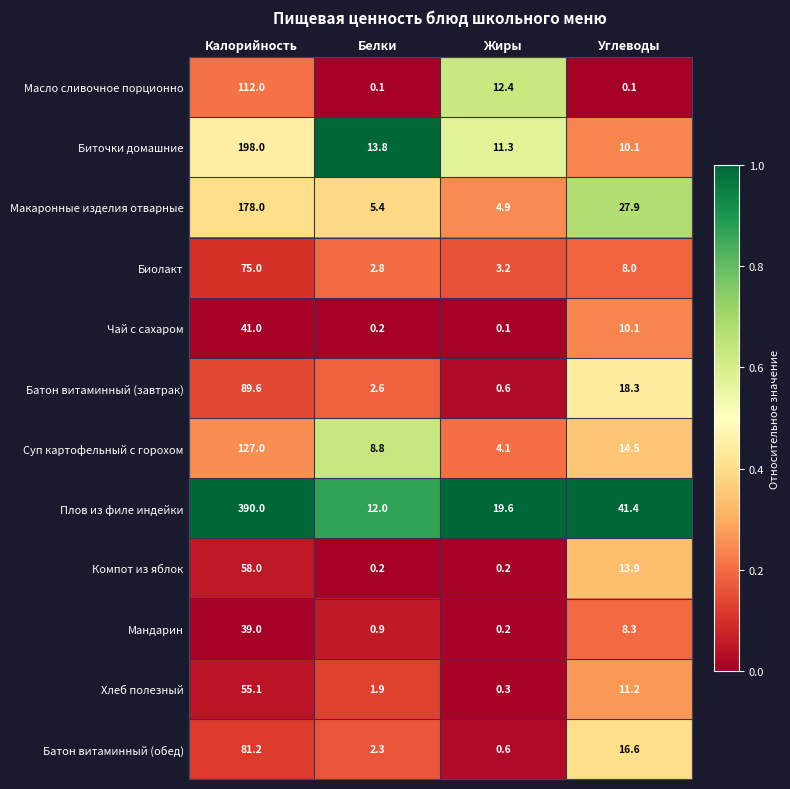

At how many categories does at least one series exceed 0?

4